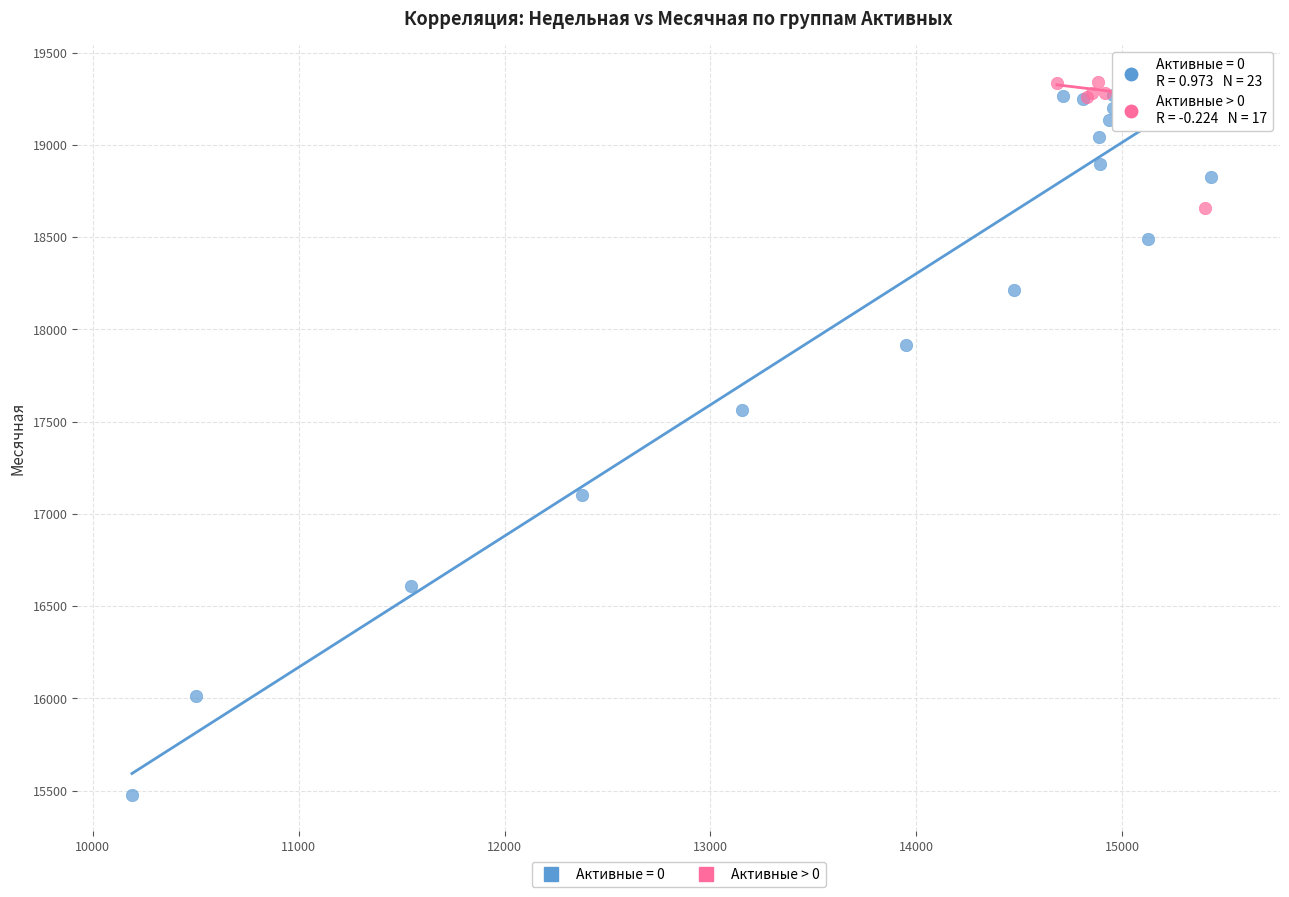

Which series has the largest Y range (max minus min)?

Активные = 0